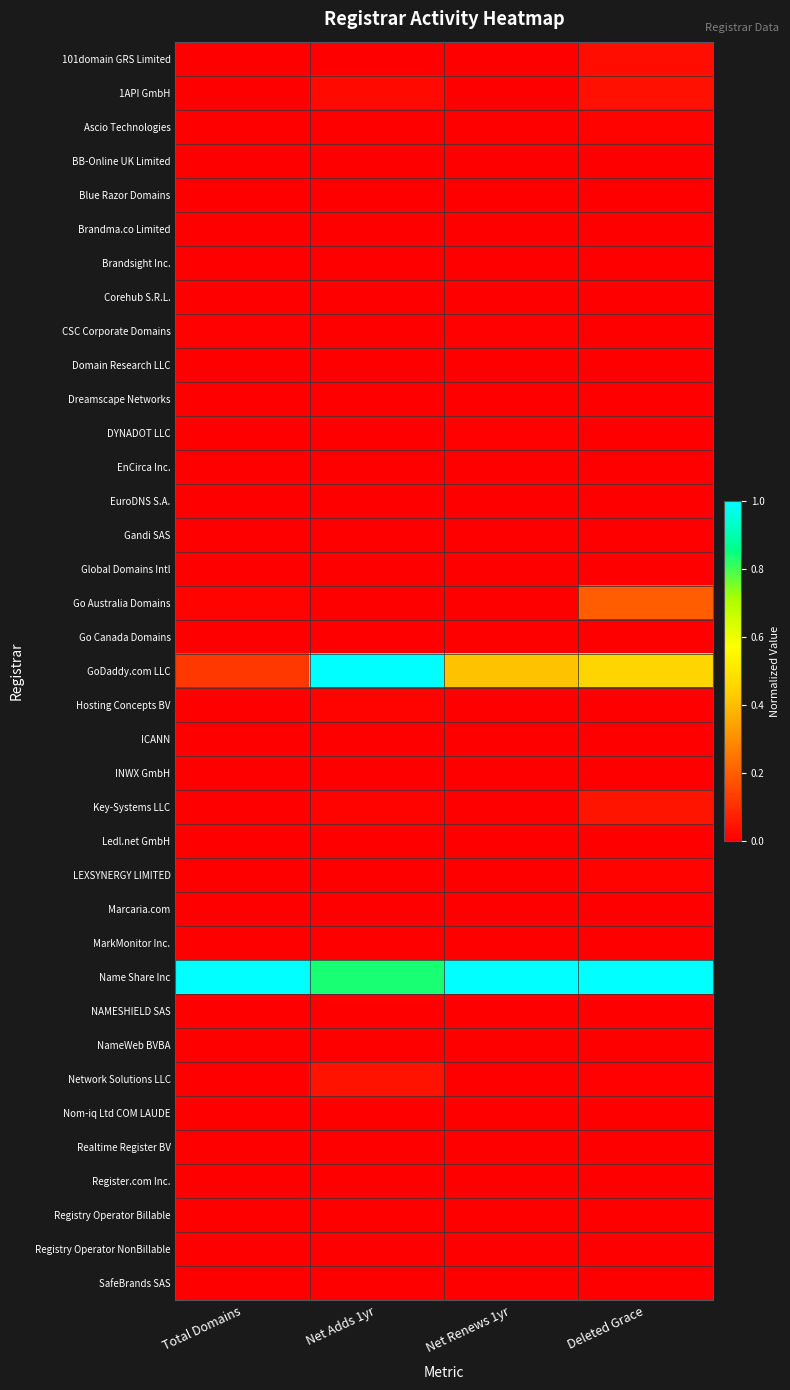

Rank the series by their maximum value, from lowest to highest.

BB-Online UK Limited, Blue Razor Domains, Corehub S.R.L., Domain Research LLC, Dreamscape Networks, Go Canada Domains, Ledl.net GmbH, Marcaria.com, NameWeb BVBA, Register.com Inc., Brandsight Inc., EnCirca Inc., ICANN, Registry Operator NonBillable, INWX GmbH, SafeBrands SAS, Brandma.co Limited, Realtime Register BV, EuroDNS S.A., Global Domains Intl, NAMESHIELD SAS, MarkMonitor Inc., Nom-iq Ltd COM LAUDE, Gandi SAS, Registry Operator Billable, CSC Corporate Domains, DYNADOT LLC, Ascio Technologies, Hosting Concepts BV, LEXSYNERGY LIMITED, 101domain GRS Limited, 1API GmbH, Network Solutions LLC, Key-Systems LLC, Go Australia Domains, GoDaddy.com LLC, Name Share Inc